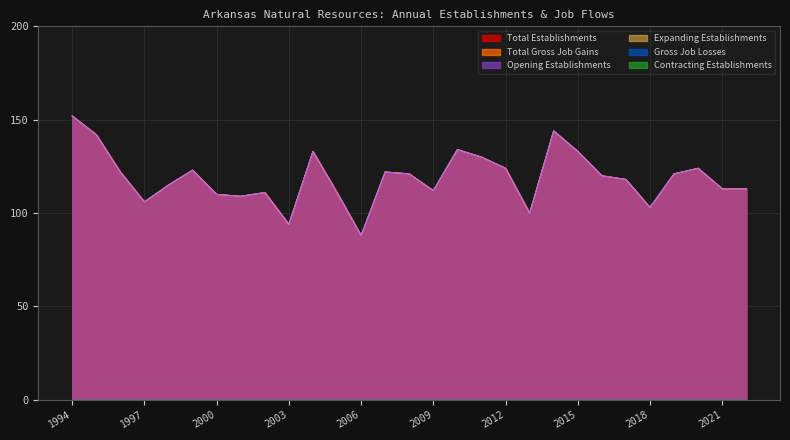

Does the chart have visible grid lines?

Yes